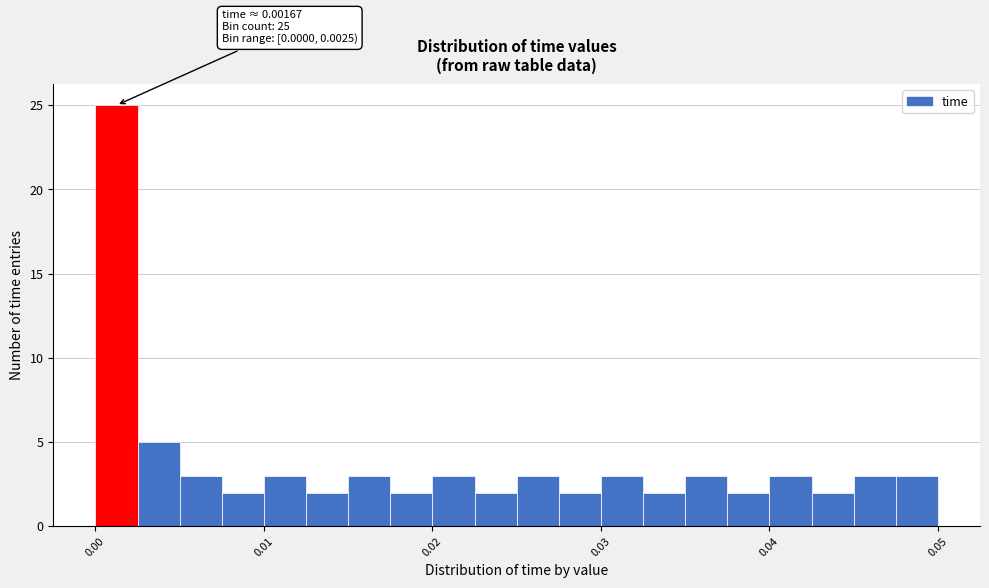

Around what value on the x-axis is the tallest bar? Give the approximate position of its centre, as read against the axis.

0.001